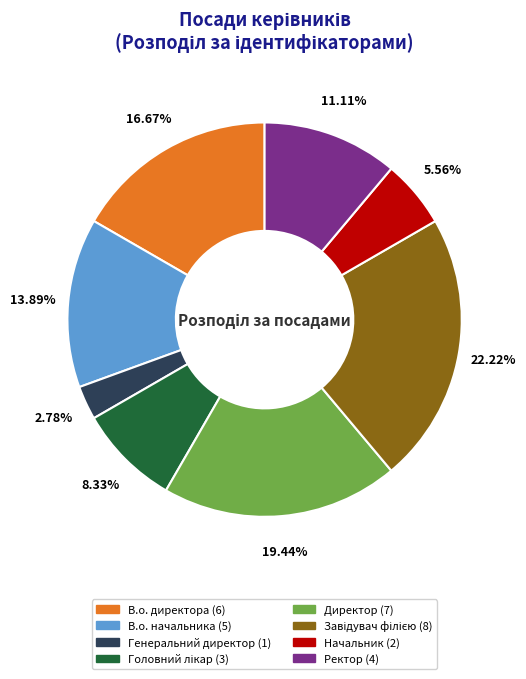

What is the smallest slice in the pie chart?

Генеральний директор